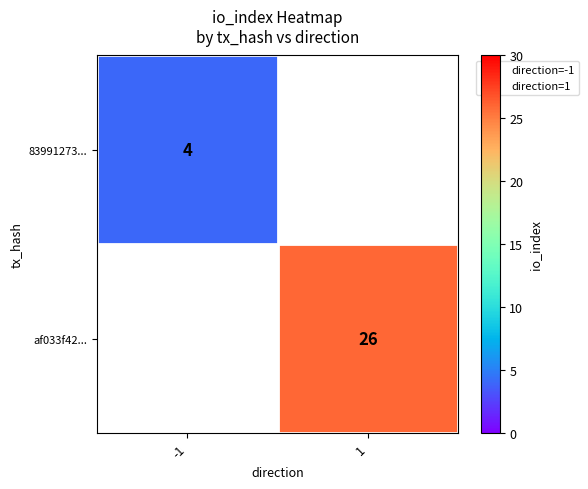

Is the value of af033f42... at 1 greater than the value of 83991273... at 1?

No